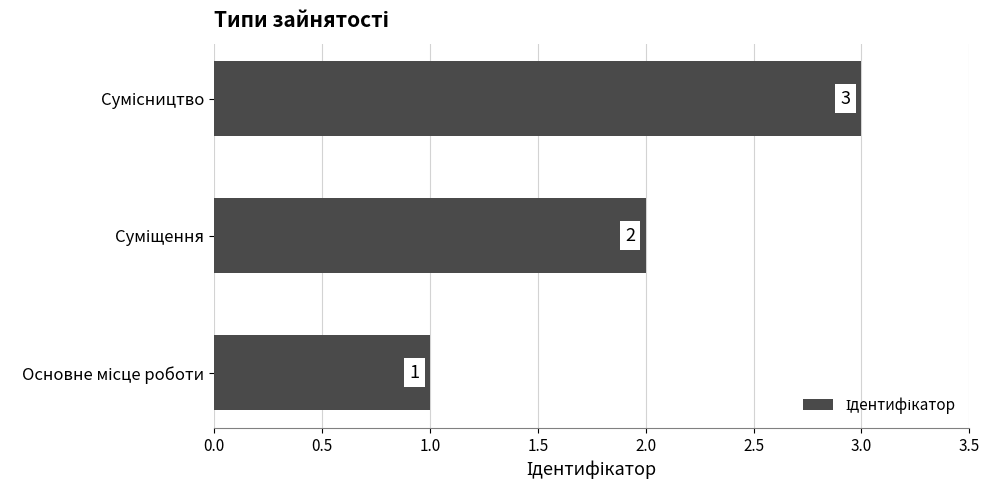

How many values are between 1 and 3?

3